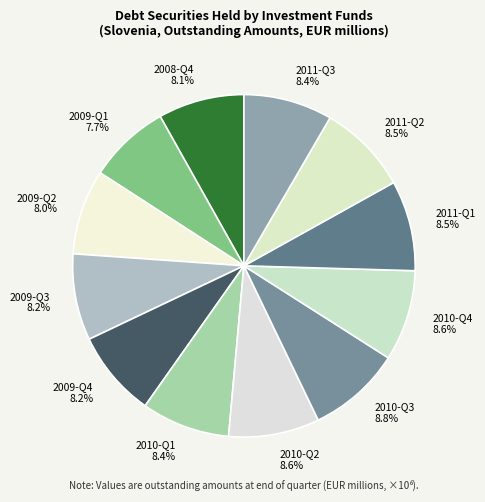

What percentage is NOT represented by 2011-Q2?

91.5%